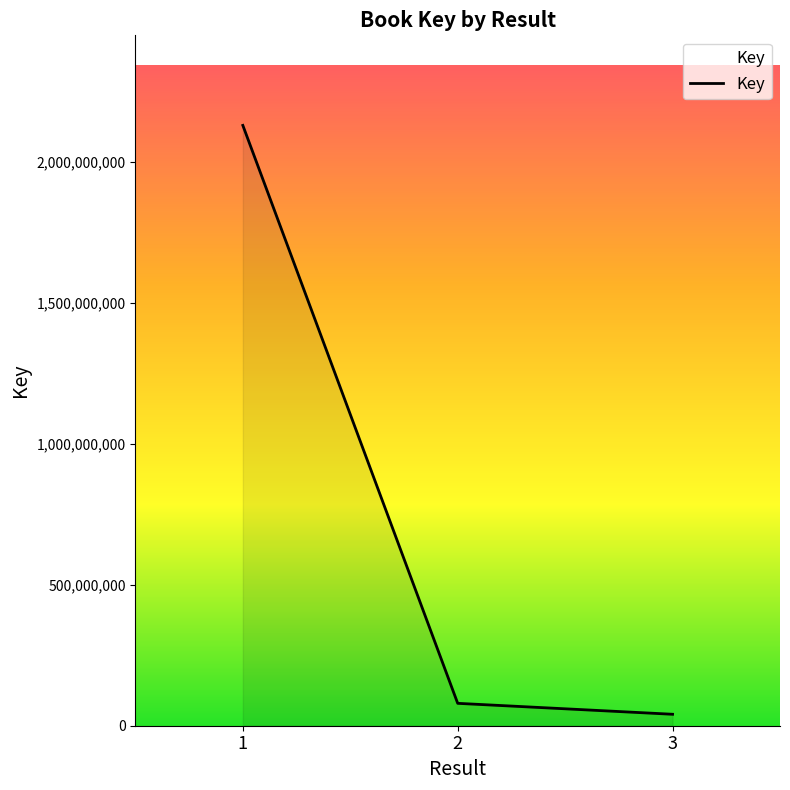

List the labels in order of value, smallest first.

3, 2, 1